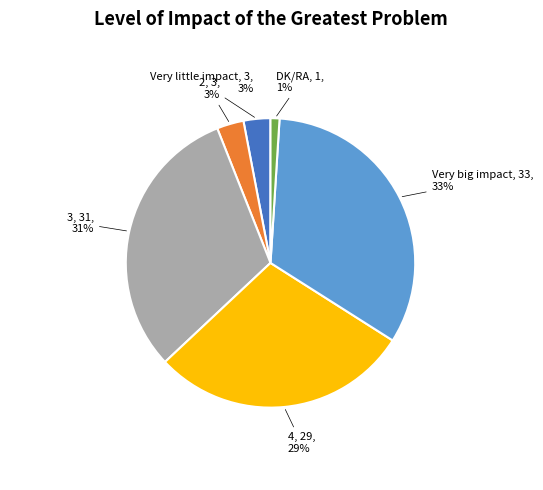

To the nearest percent, what portion does 4 represent?

29%